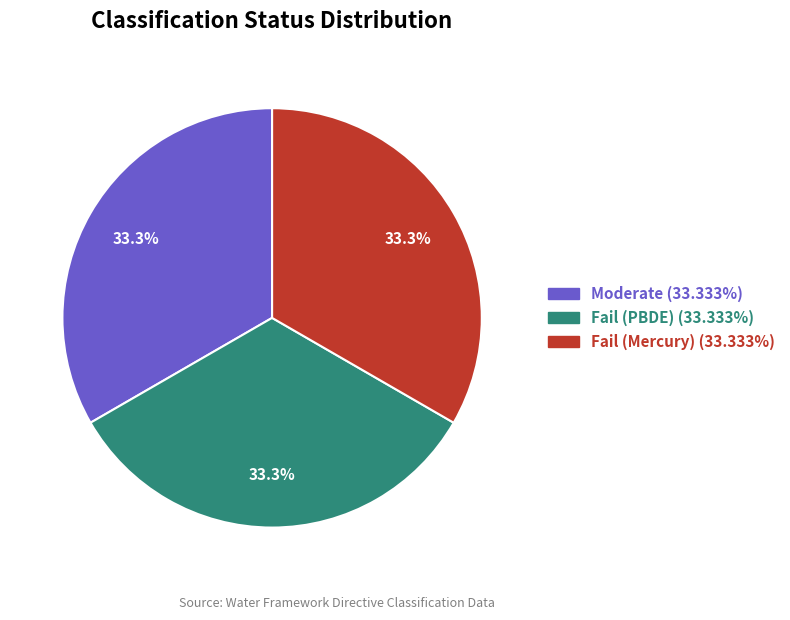

What percentage is NOT represented by Moderate?

66.7%